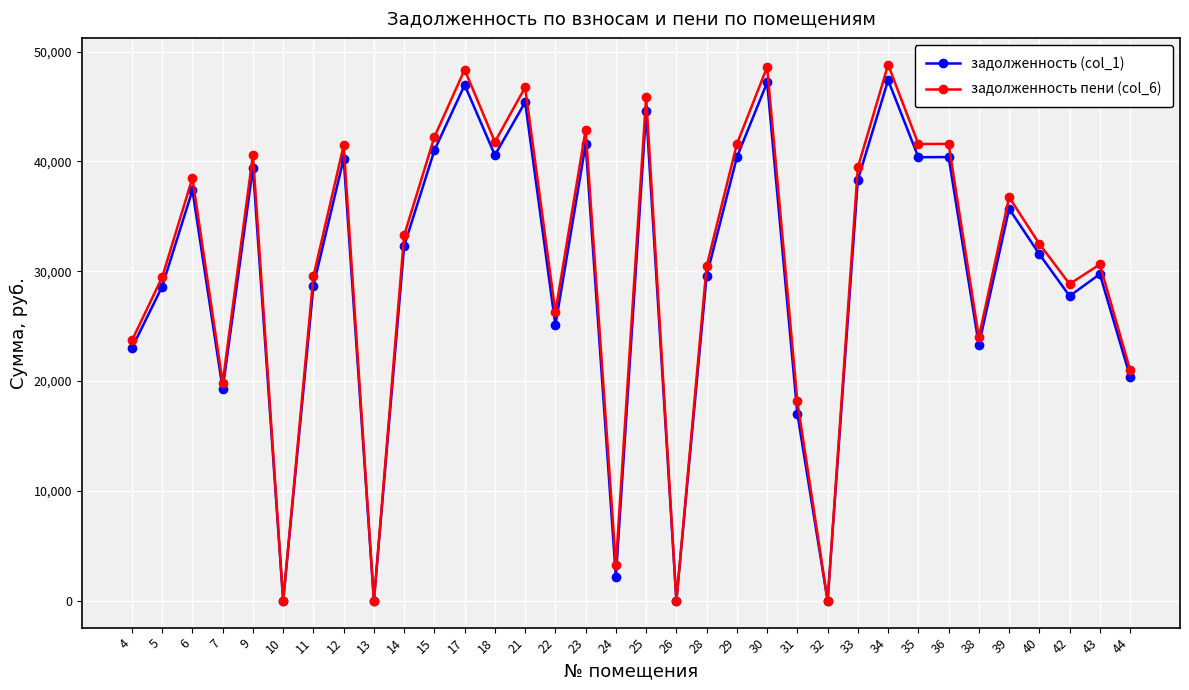

How many series are shown in this chart?

2